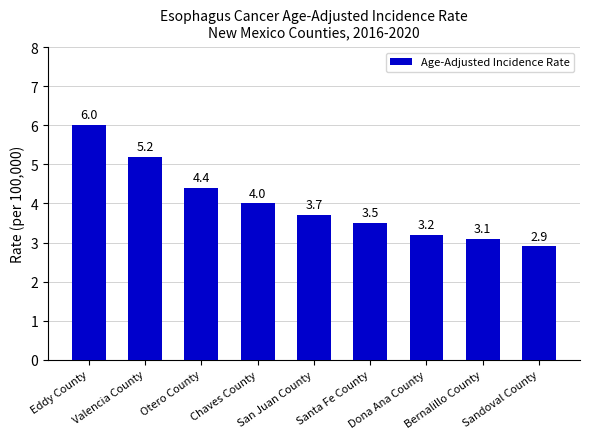

How many data points are less than 3?

1